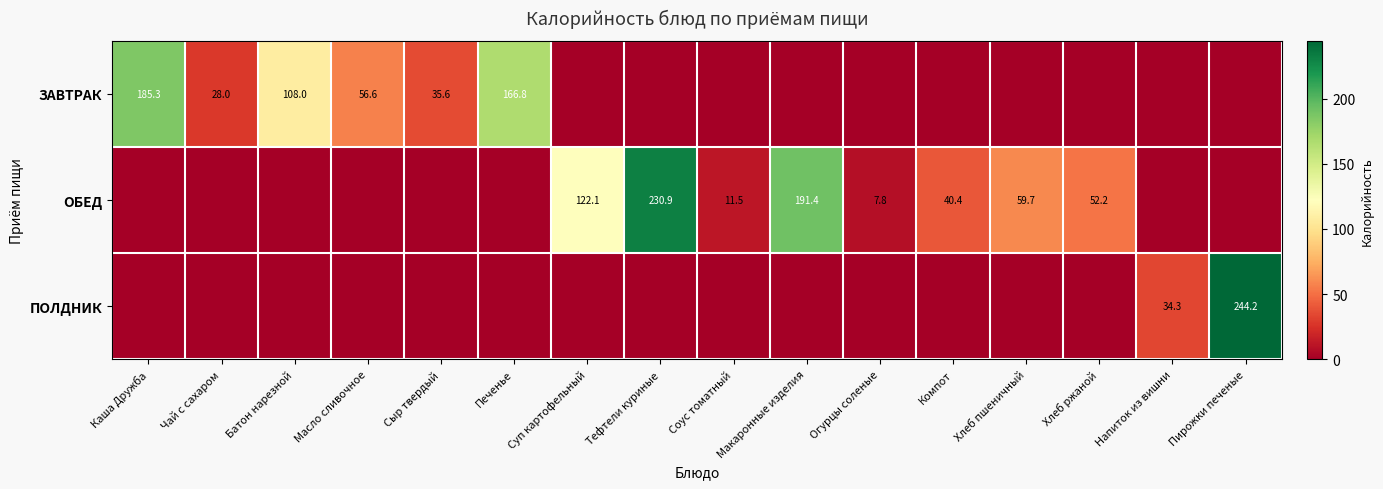

Is the value of ЗАВТРАК at Чай с сахаром greater than the value of ПОЛДНИК at Пирожки печеные?

No